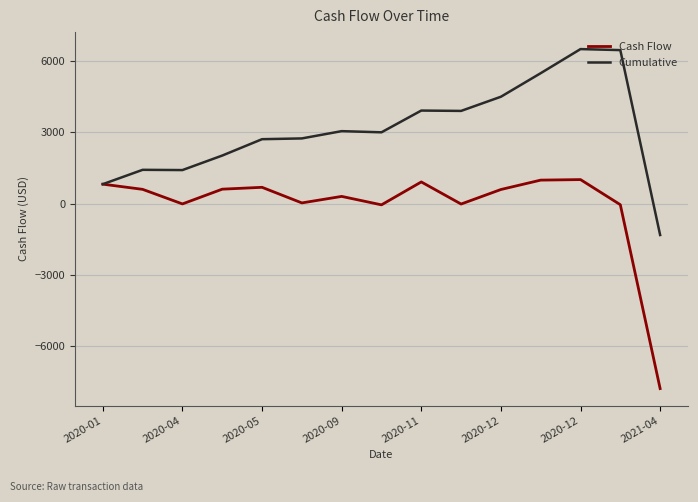

Which series has the largest total across all categories?

Cumulative